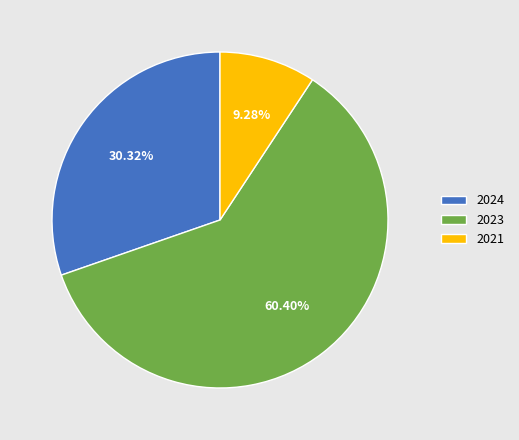

Rank the categories by value from highest to lowest.

2023, 2024, 2021